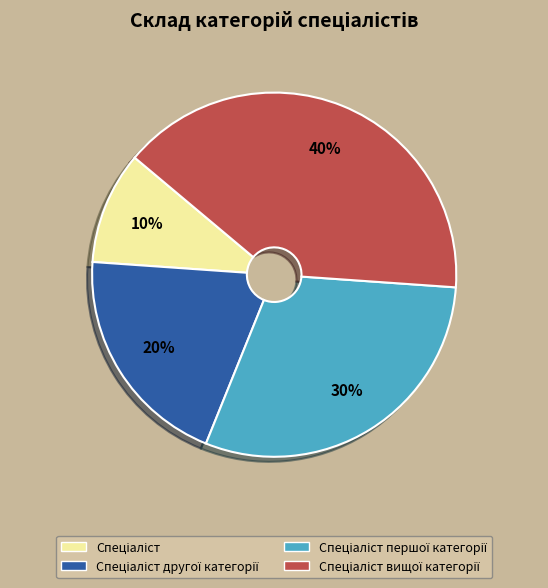

Does any single category account for the majority?

No